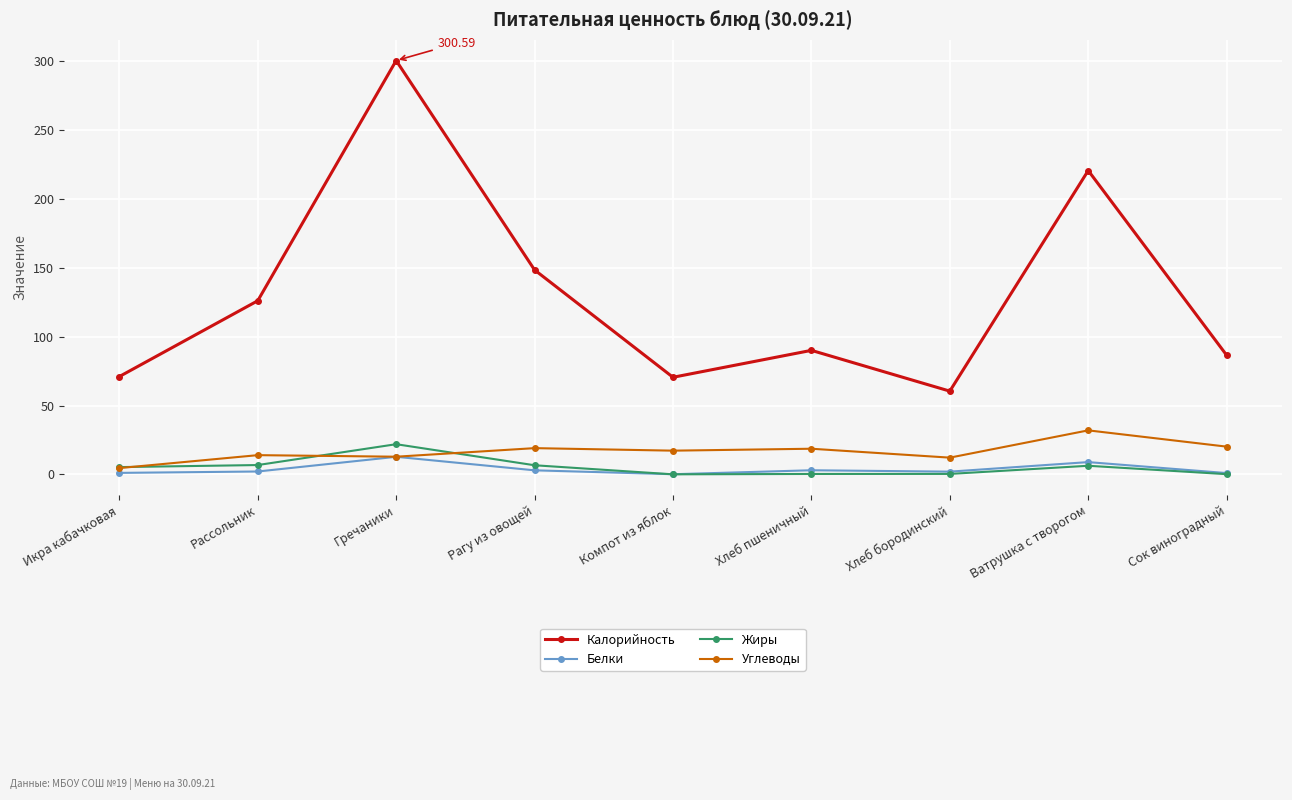

Is the value of Углеводы at Ватрушка с творогом greater than the value of Калорийность at Сок виноградный?

No